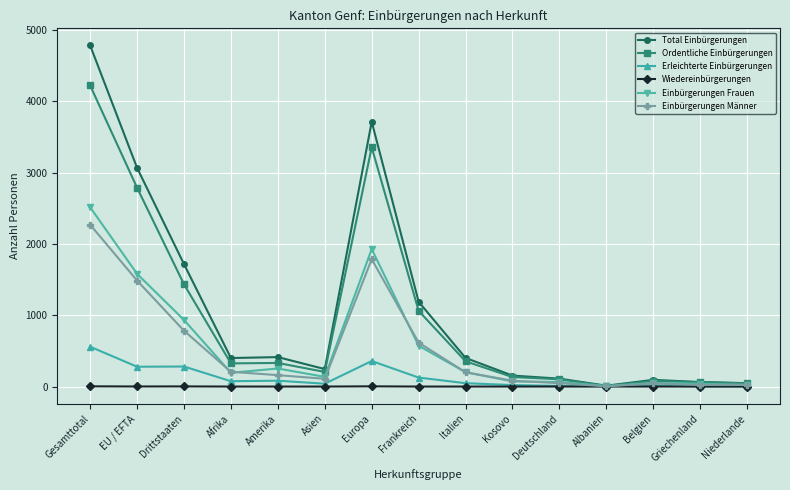

Which series has the largest total across all categories?

Total Einbürgerungen